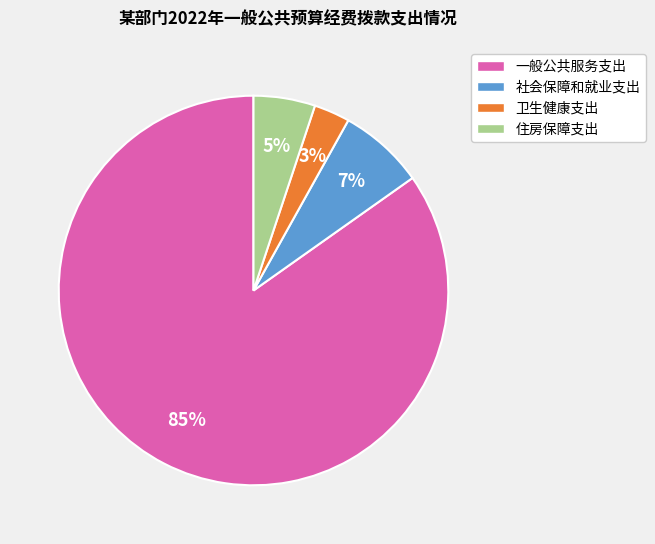

Is it true that 社会保障和就业支出 is 13% of the pie?

False